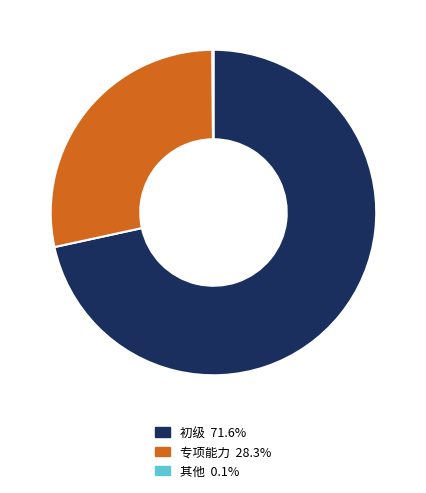

Is there any slice that represents more than half of the pie?

Yes